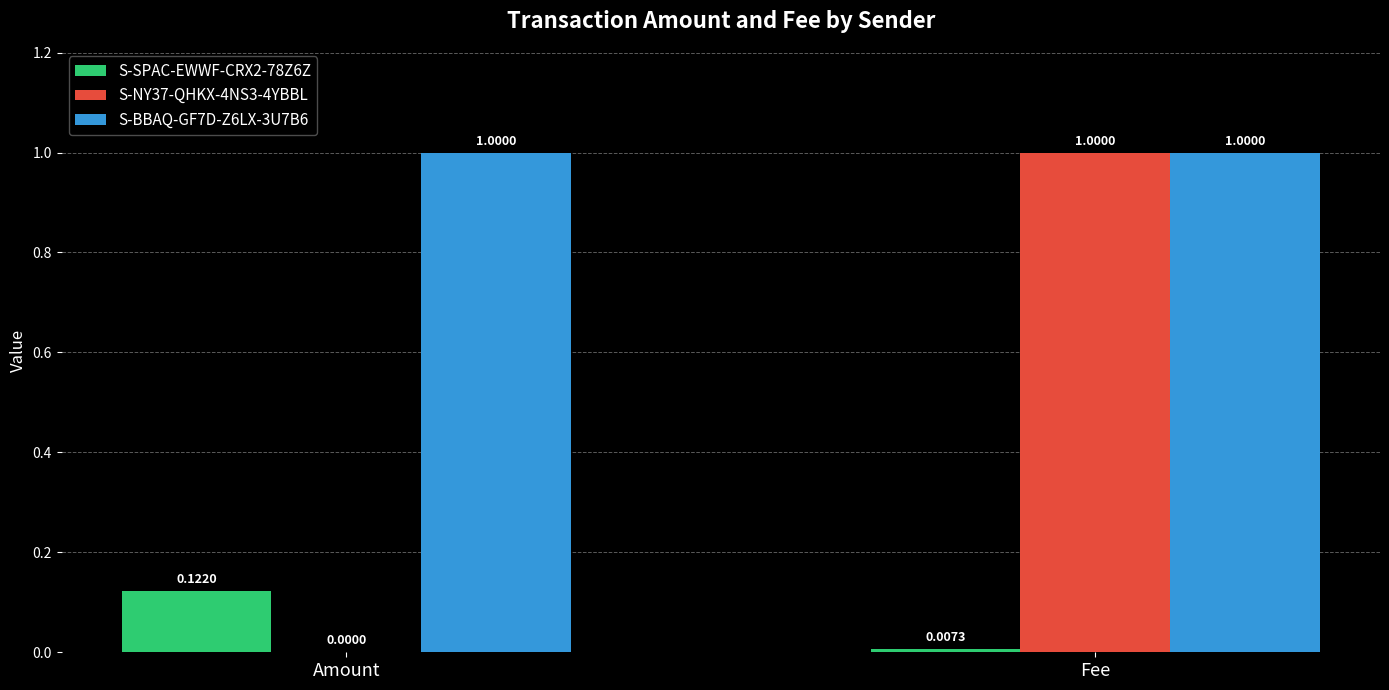

Which series changed the most between Amount and Fee?

S-NY37-QHKX-4NS3-4YBBL